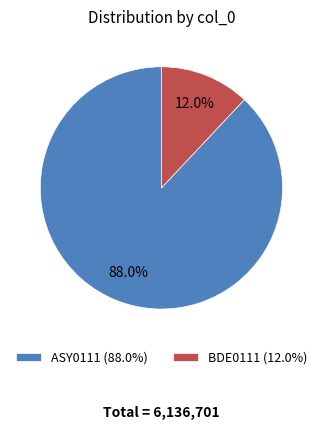

Rank the categories by value from highest to lowest.

ASY0111 (88.0%), BDE0111 (12.0%)